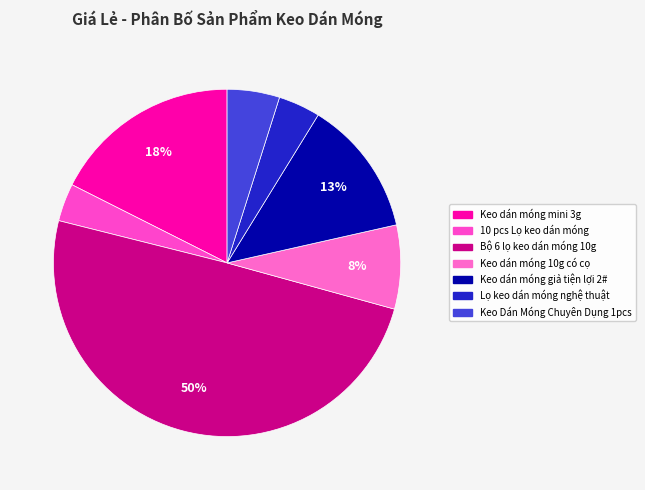

Approximately how many times larger is the value at Keo dán móng 10g có cọ compared to Keo dán móng giả tiện lợi 2#?

0.6